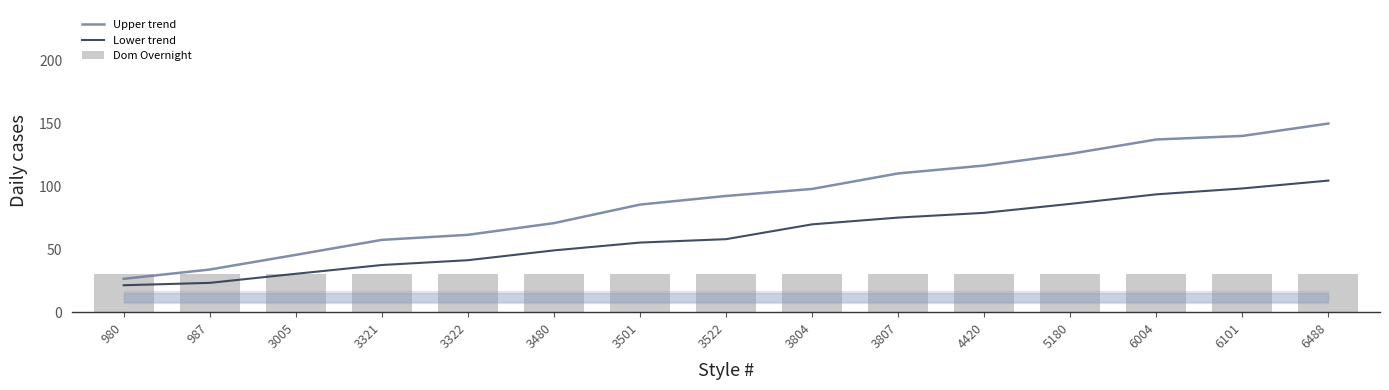

The value of Lower trend at 5180 is 141.6. True or false?

False